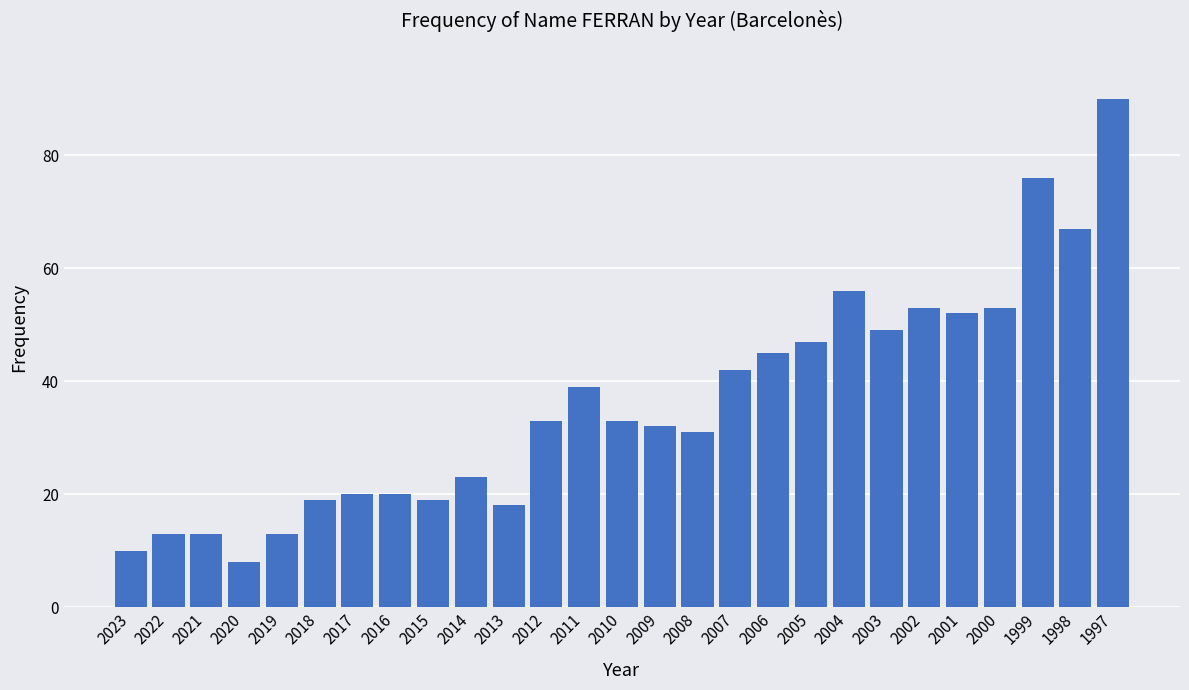

Is it true that the value at 2014 is 23?

True